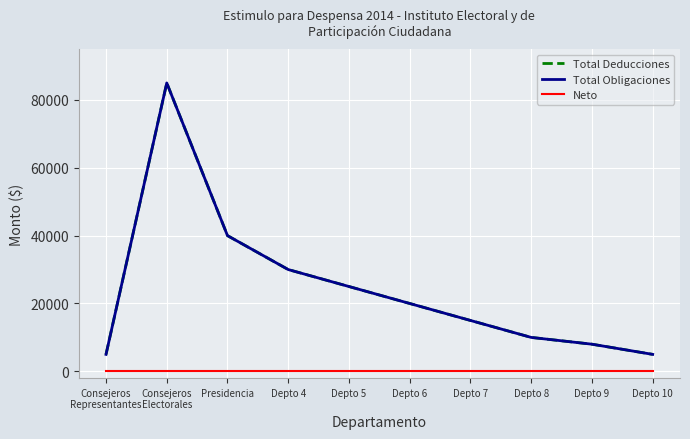

At which category is the sum across all series the highest?

Consejeros
Electorales